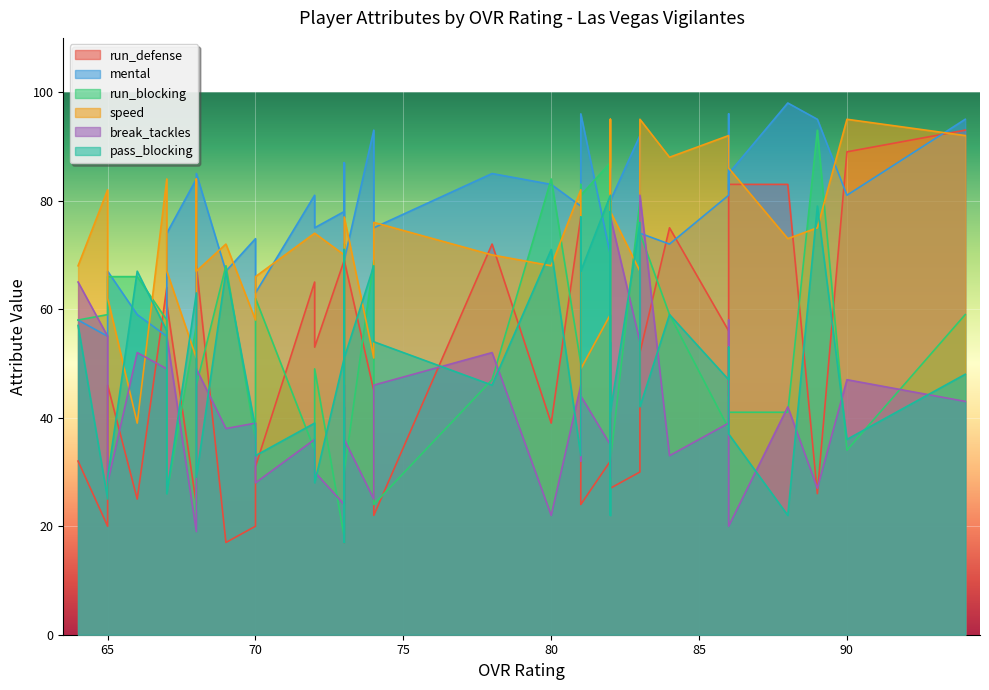

At how many categories does at least one series exceed 40?

40